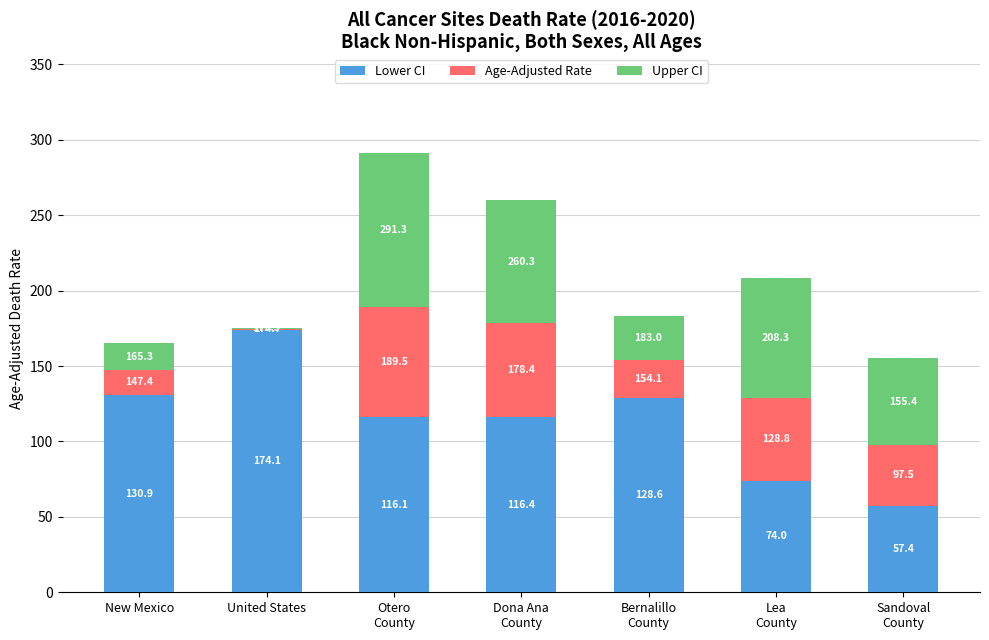

True or false: Lower CI has a value of 41.3 at Lea
County.

False